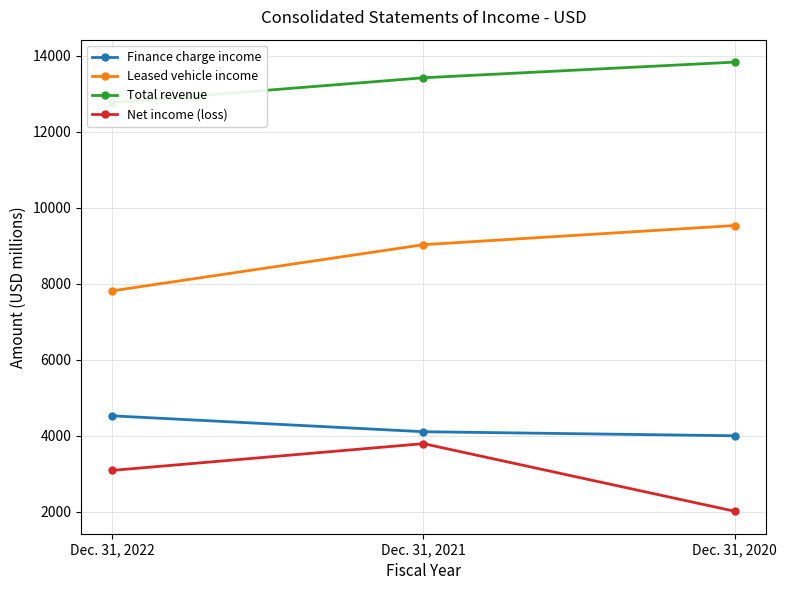

Is this an area chart (filled region under the line)?

No